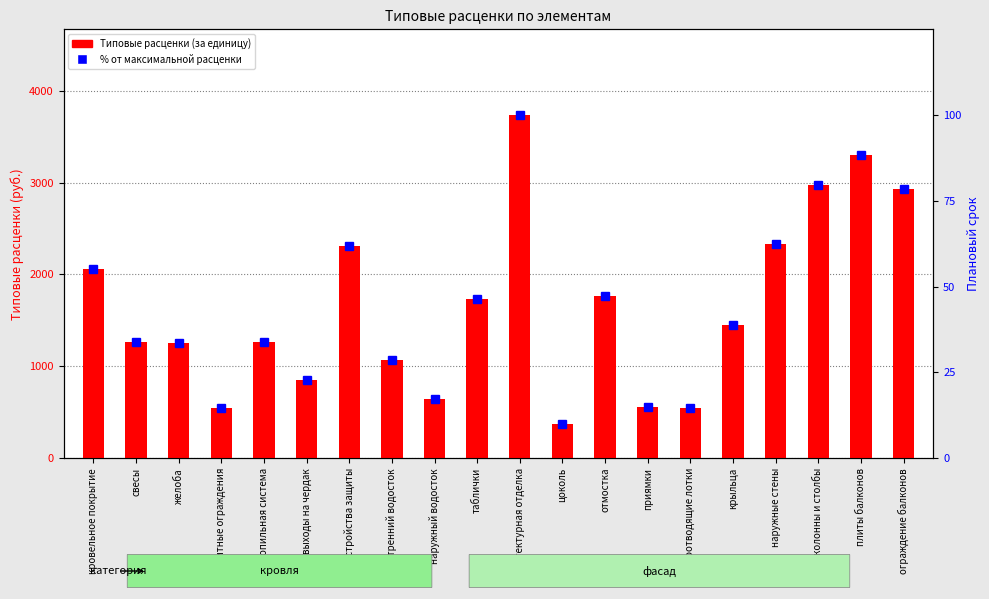

Which series has the largest total across all categories?

Типовые расценки (за единицу)